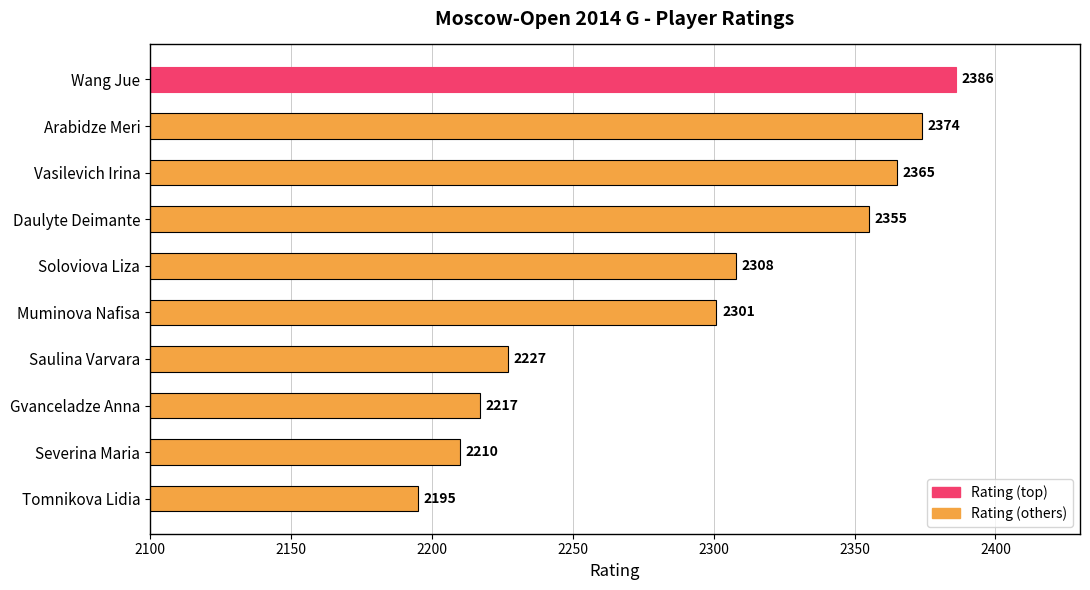

At which label is the value closest to 2290?

Muminova Nafisa